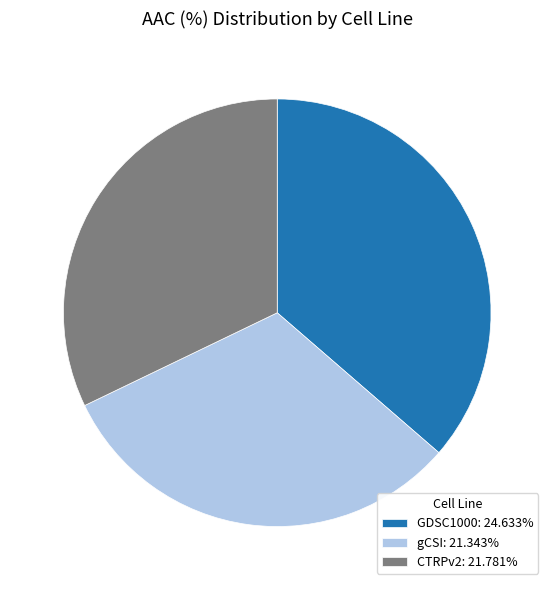

Count the number of slices in the pie.

3